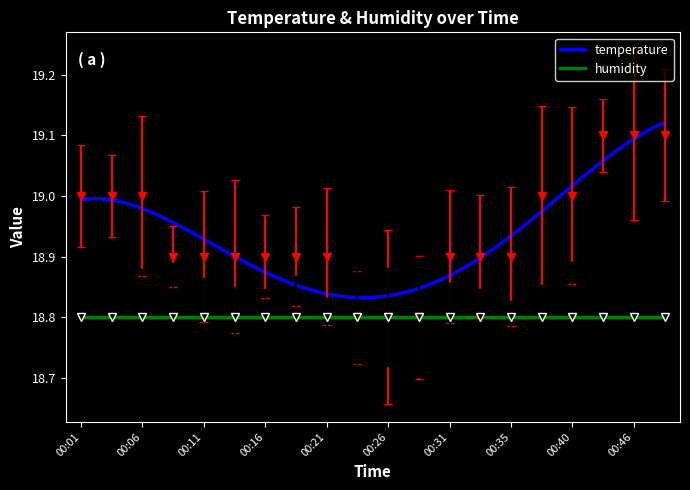

Which label corresponds to the smallest value in the chart?

00:23